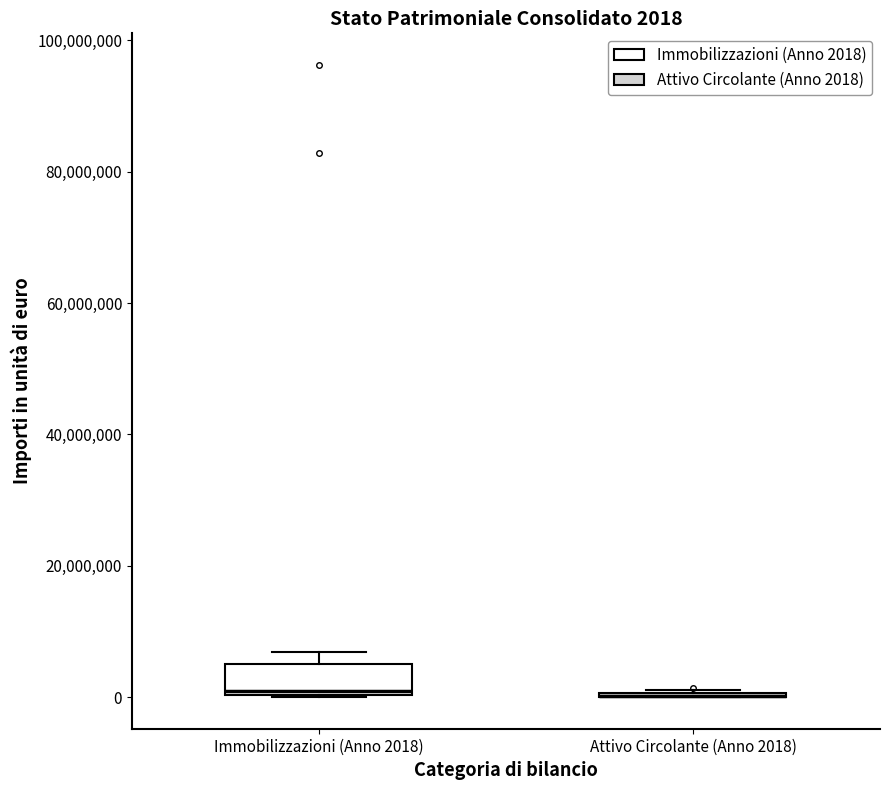

Which box is the tallest, from its lower edge to its upper edge?

Immobilizzazioni (Anno 2018)